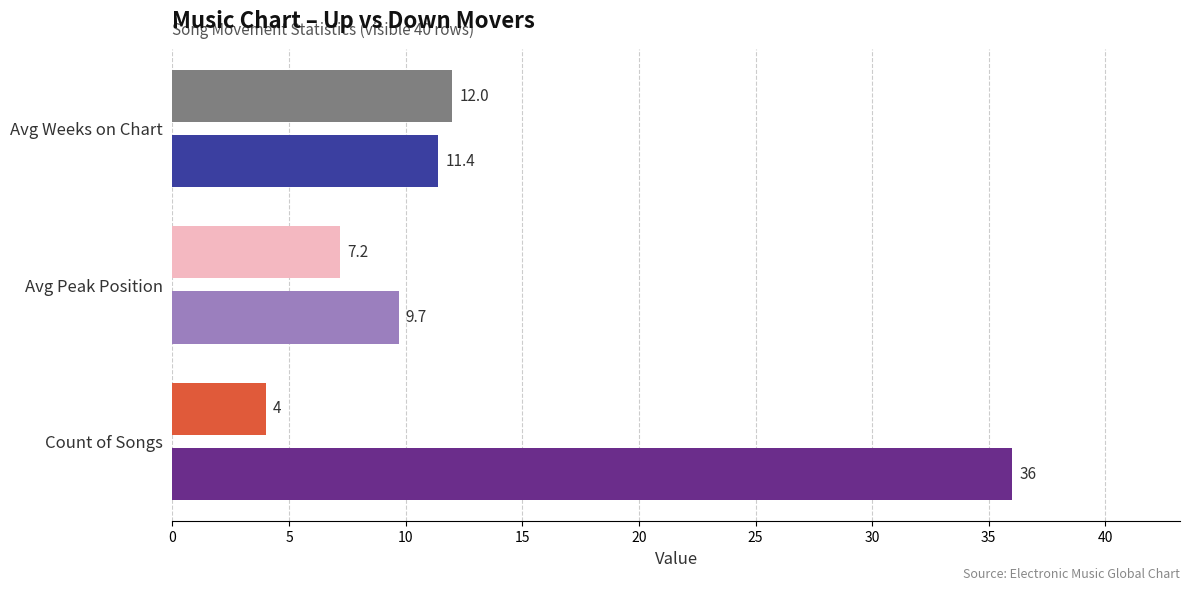

What is the maximum value shown in the chart?

36.0